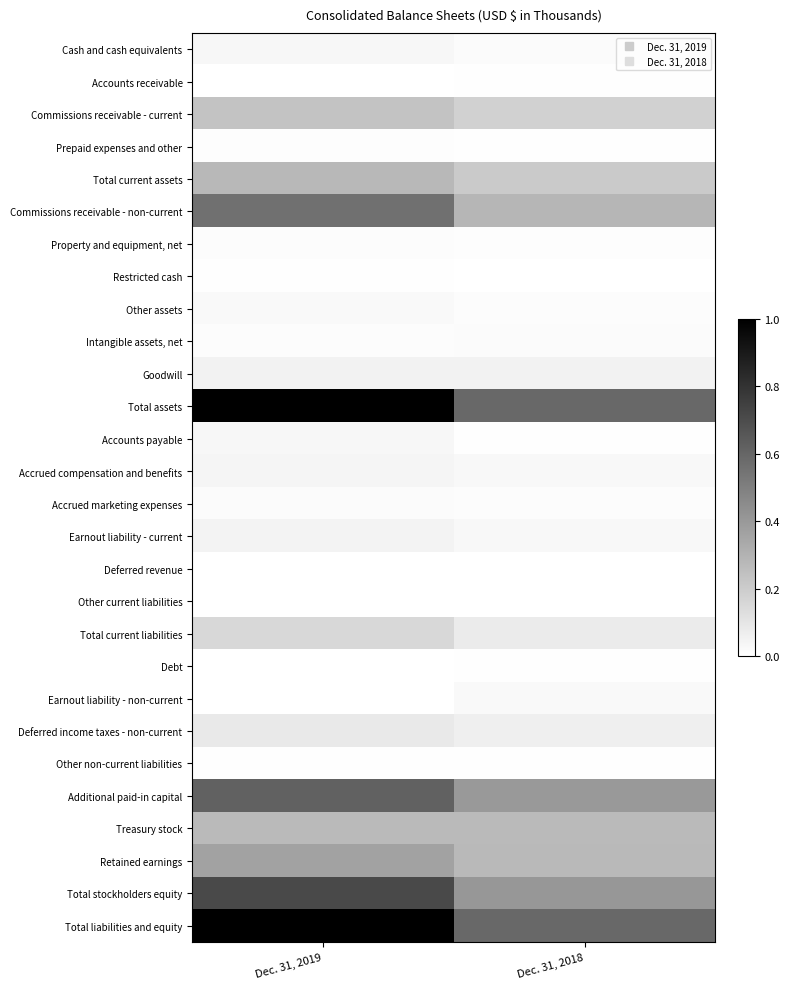

What is the greatest value displayed?

1.0